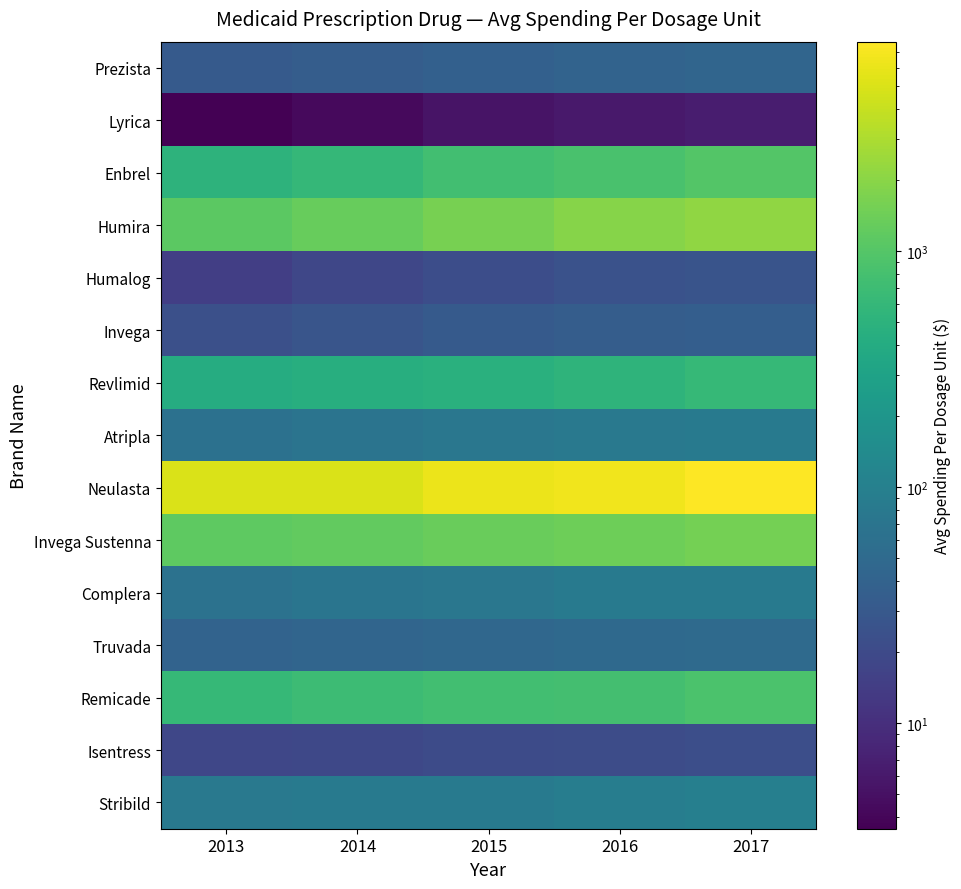

Which series has the largest range (max minus min)?

Neulasta